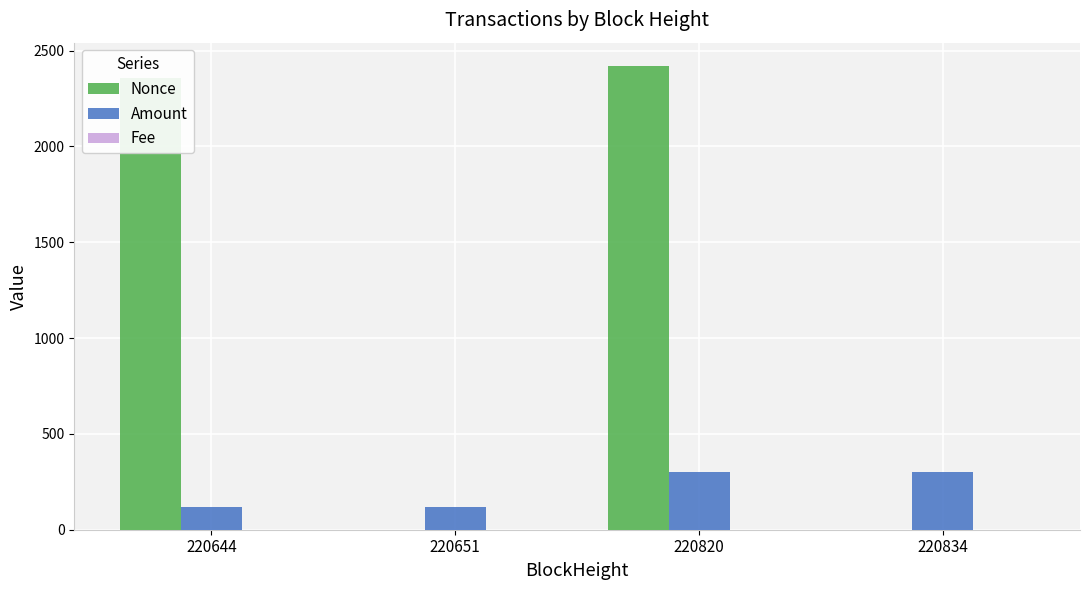

At which category is the sum across all series the highest?

220820